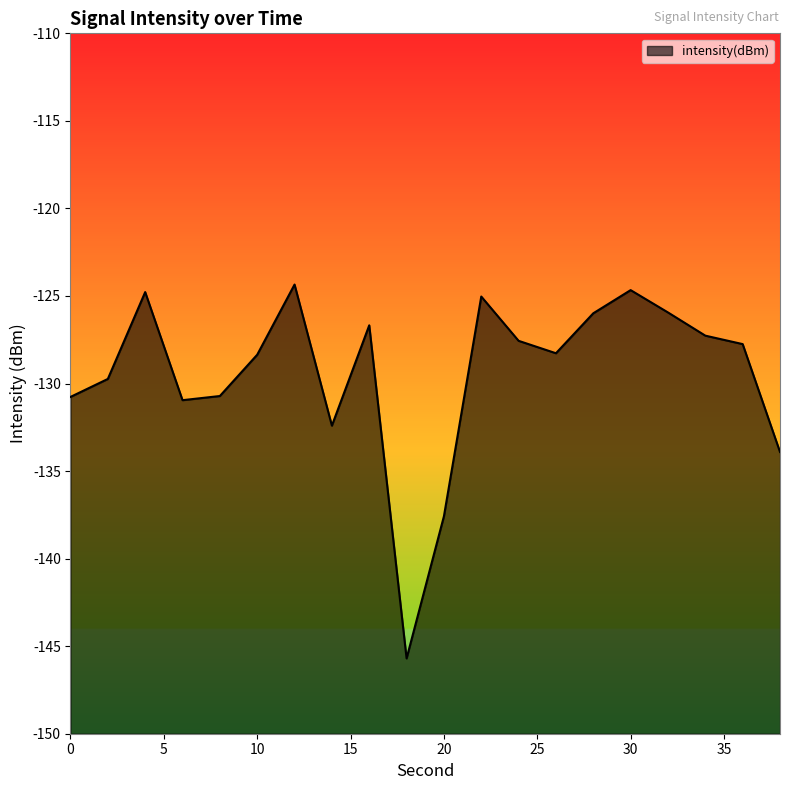

Read the value at 32.

-125.9